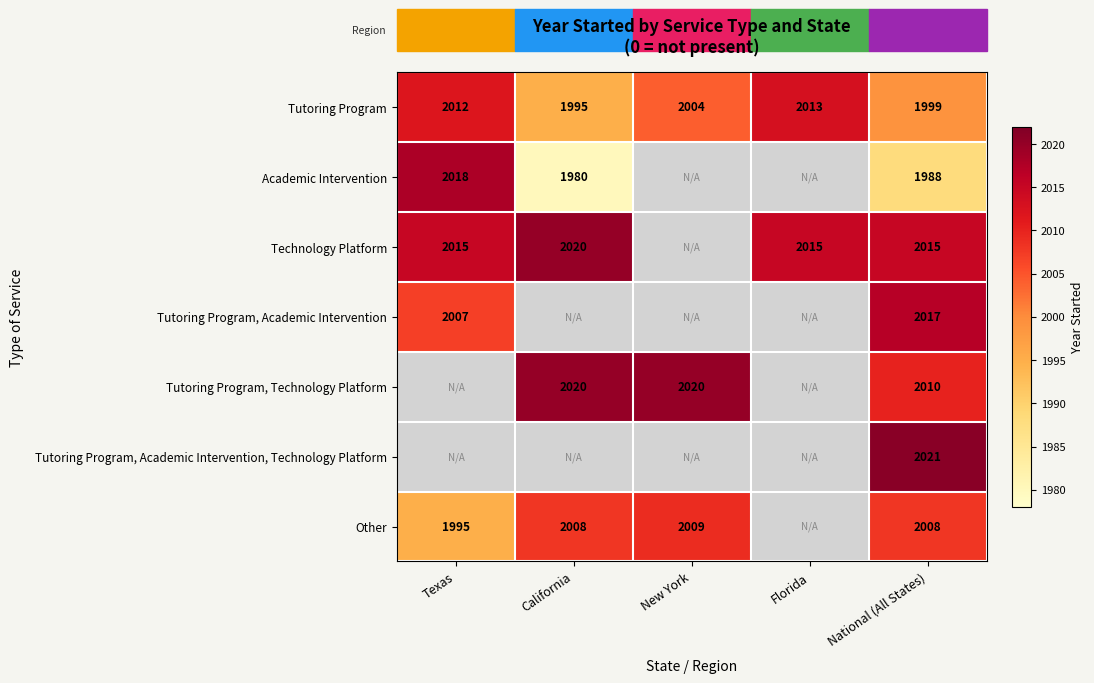

Is the value of Tutoring Program, Academic Intervention, Technology Platform at National (All States) greater than the value of Tutoring Program at Florida?

Yes